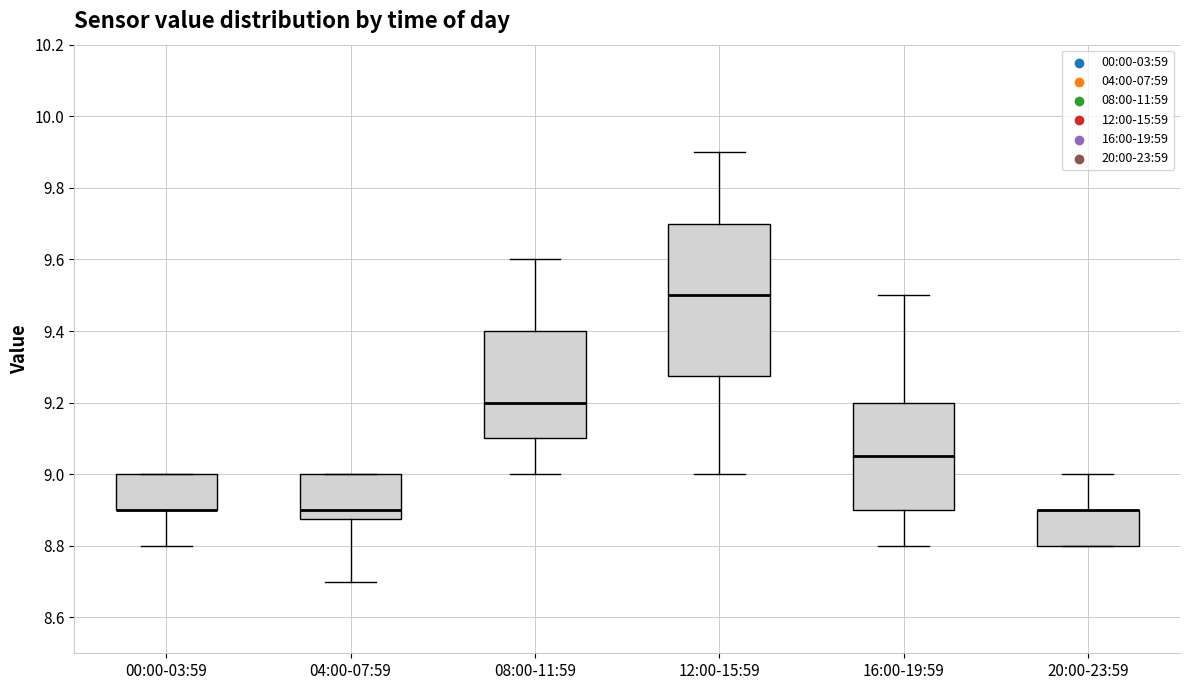

Reading left to right, transcribe this box plot: for each box, give where its median line is, the range the box spans, and where its two whiskers end, as read against the y-axis. The values are not printed on the chart, so give them approximately, as read against the axis.

00:00-03:59: median 8.90 (drawn on the box's lower edge), box 8.90 to 9.00, whiskers 8.80 to 9.00
04:00-07:59: median 8.90, box 8.88 to 9.00, whiskers 8.70 to 9.00
08:00-11:59: median 9.20, box 9.10 to 9.40, whiskers 9.00 to 9.60
12:00-15:59: median 9.50, box 9.28 to 9.70, whiskers 9.00 to 9.90
16:00-19:59: median 9.06, box 8.90 to 9.20, whiskers 8.80 to 9.50
20:00-23:59: median 8.90 (drawn on the box's upper edge), box 8.80 to 8.90, whiskers 8.80 to 9.00